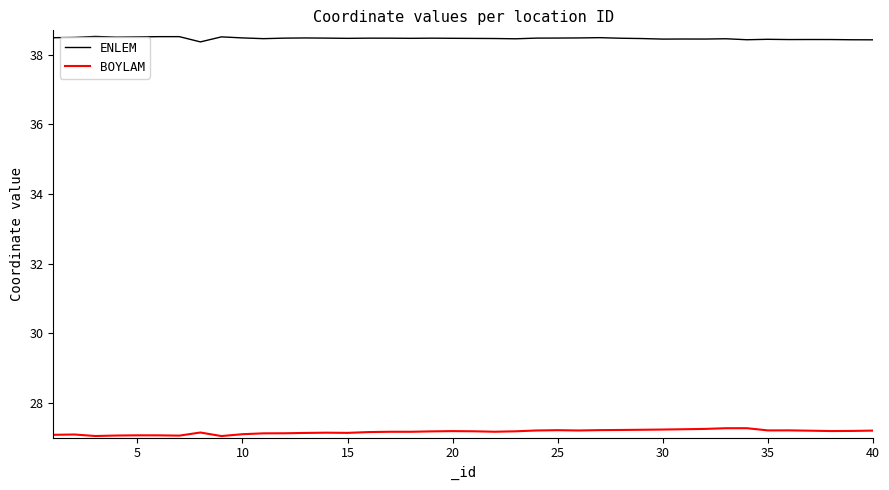

Rank the series by their maximum value, from highest to lowest.

ENLEM, BOYLAM